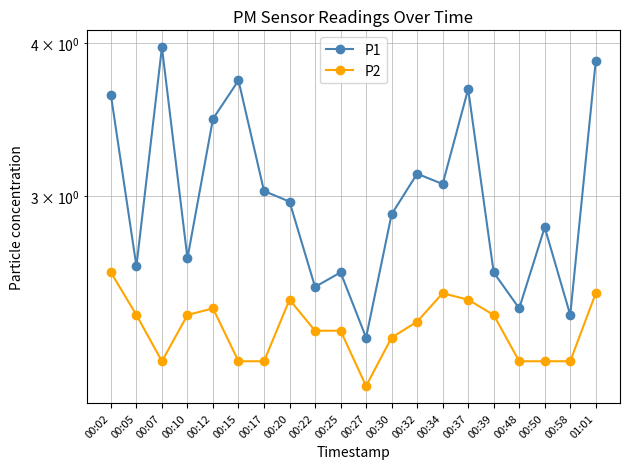

True or false: P1 and P2 intersect in this chart.

False